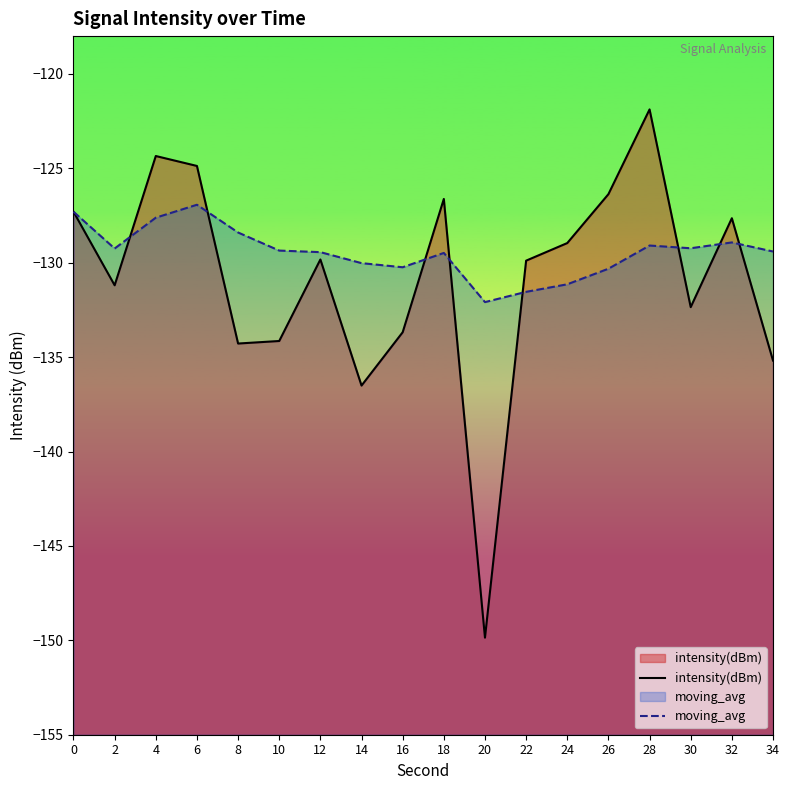

True or false: intensity(dBm) has a value of -169.3 at 24.

False